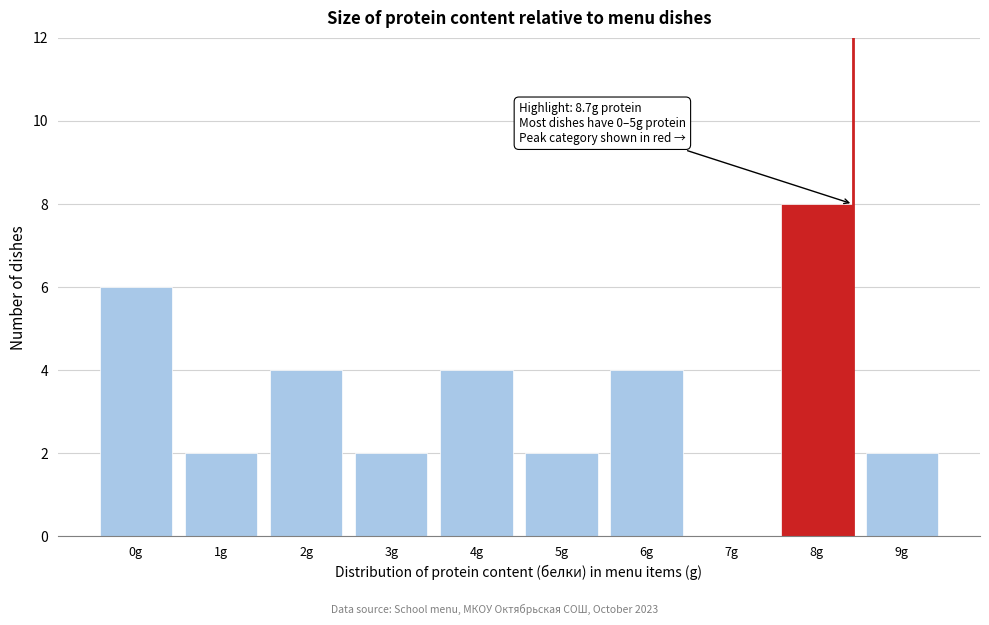

Reading left to right, what are all the values shown in this chart?

0g=6	1g=2	2g=4	3g=2	4g=4	5g=2	6g=4	7g=0	8g=8	9g=2